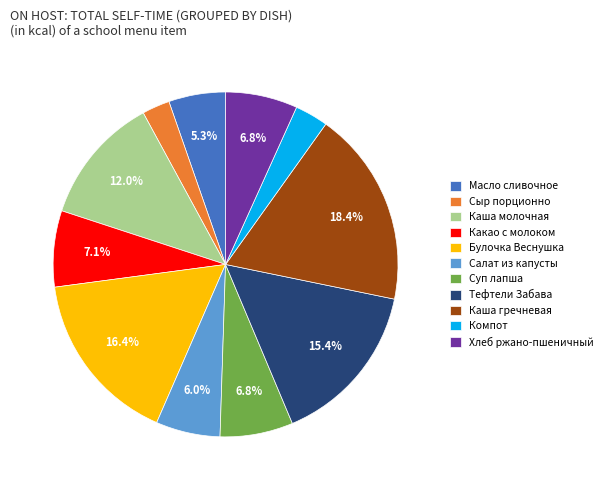

How many segments does this pie chart have?

11